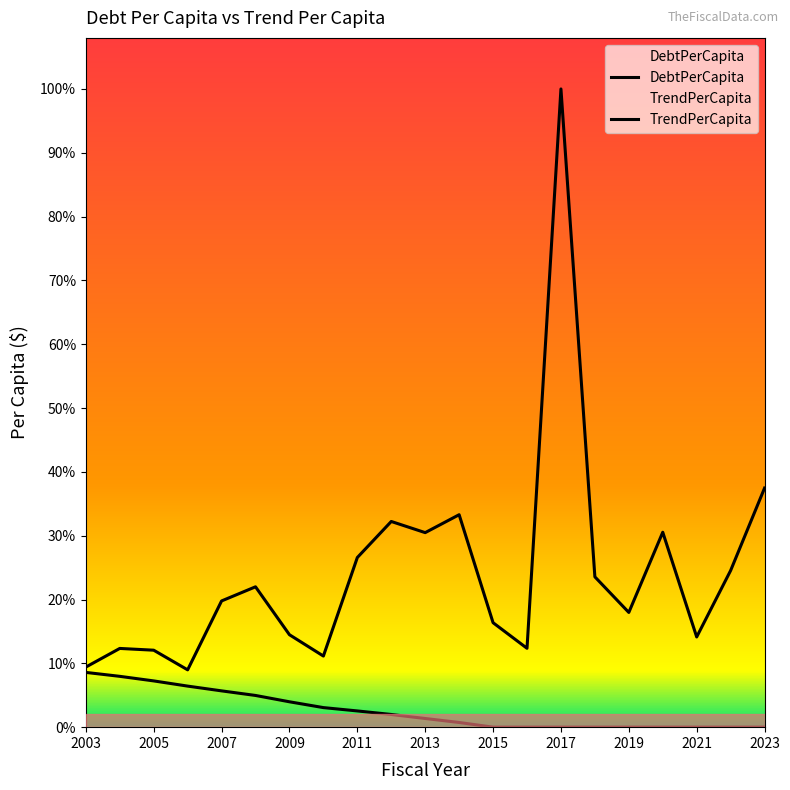

Does the chart display data point markers on the line(s)?

No